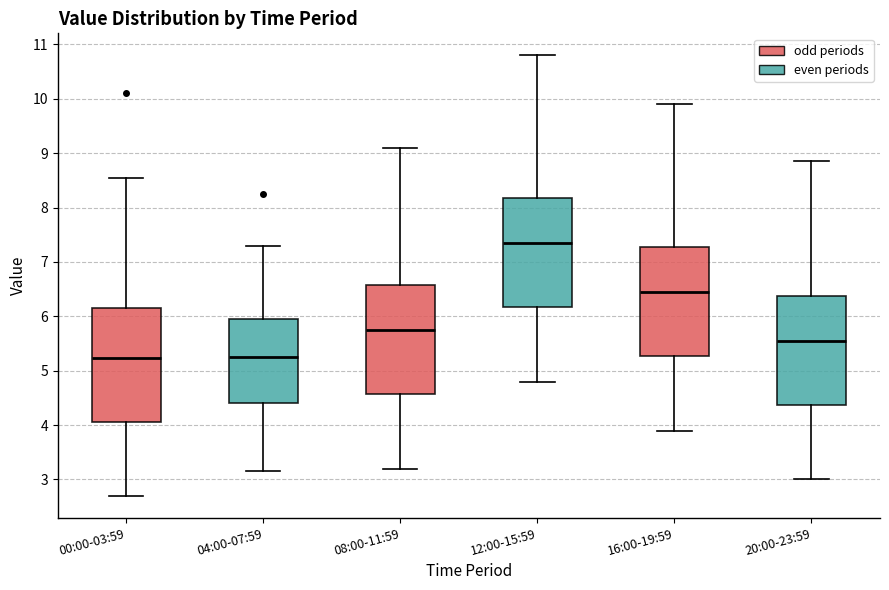

Reading left to right, transcribe this box plot: for each box, give where its median line is, the range the box spans, and where its two whiskers end, as read against the y-axis. The values are not printed on the chart, so give them approximately, as read against the axis.

00:00-03:59: median 5.2, box 4.1 to 6.2, whiskers 2.7 to 8.6
04:00-07:59: median 5.3, box 4.4 to 5.9, whiskers 3.2 to 7.3
08:00-11:59: median 5.7, box 4.6 to 6.6, whiskers 3.2 to 9.1
12:00-15:59: median 7.3, box 6.2 to 8.2, whiskers 4.8 to 10.8
16:00-19:59: median 6.4, box 5.3 to 7.3, whiskers 3.9 to 9.9
20:00-23:59: median 5.5, box 4.4 to 6.4, whiskers 3.0 to 8.9